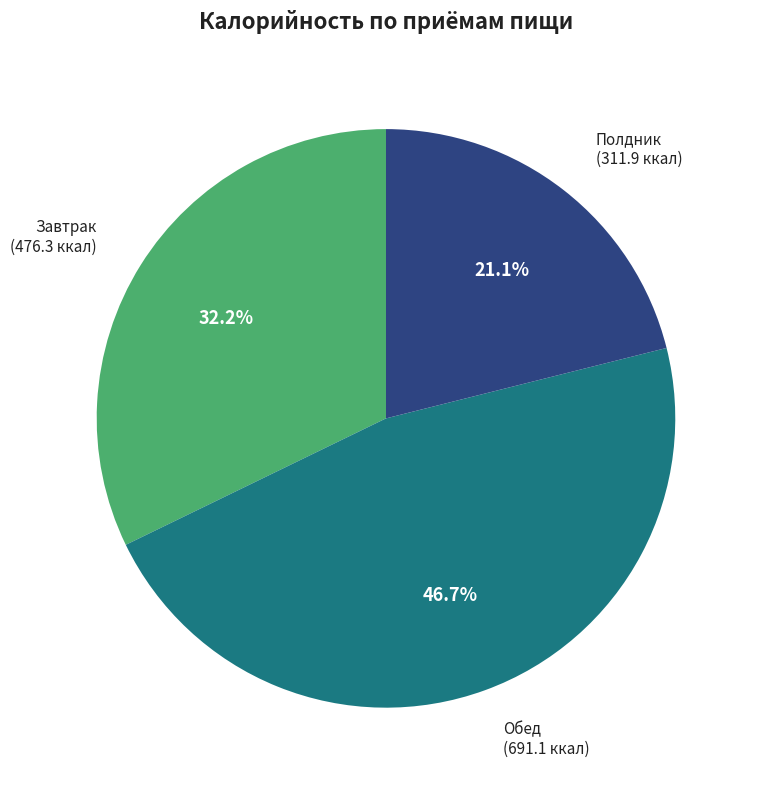

Does any single category account for the majority?

No